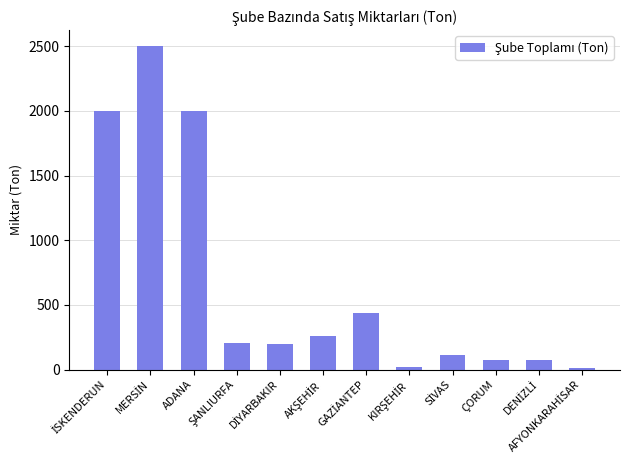

How many data points are less than 203?

6